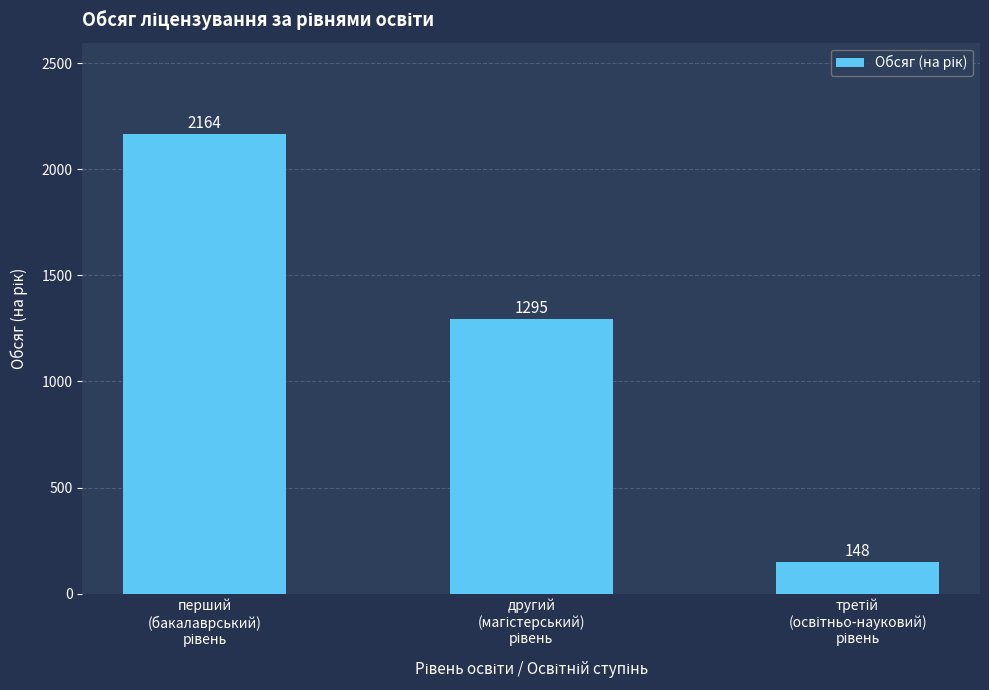

What is the smallest value displayed?

148